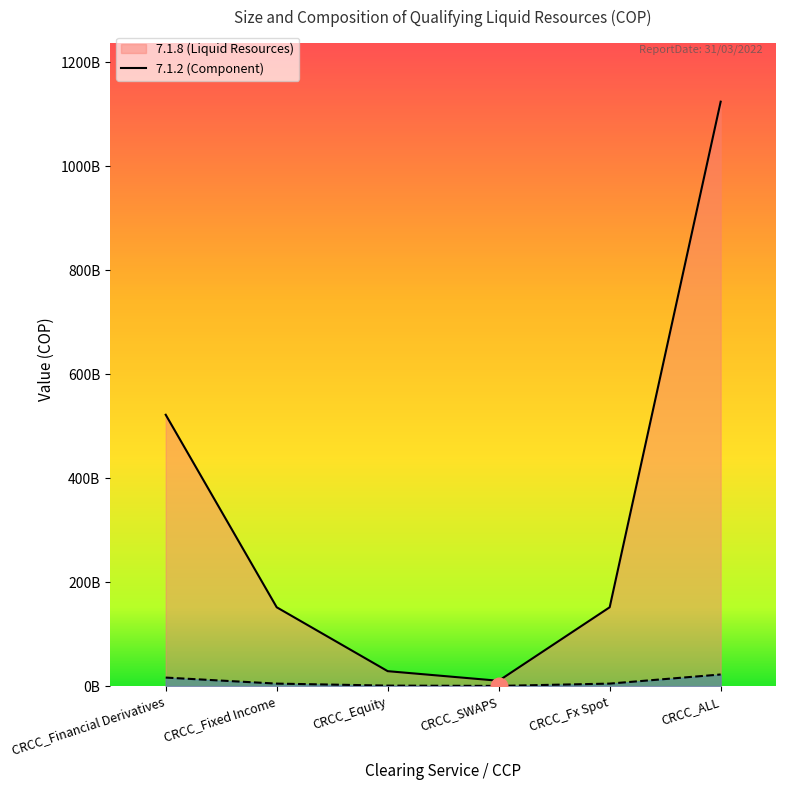

True or false: 7.1.2 and 7.1.8 cross at least once.

False